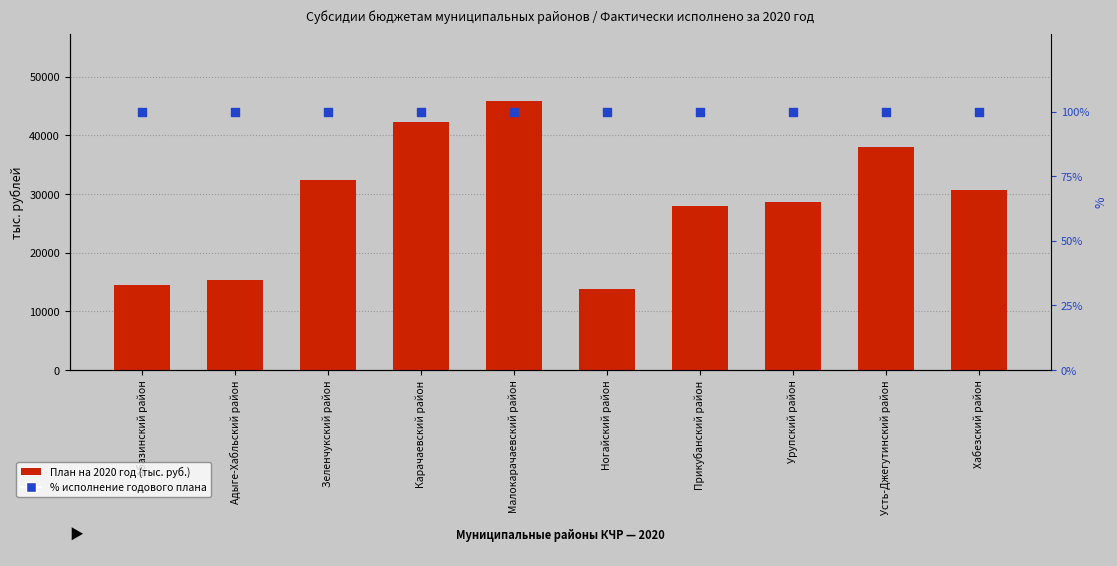

Which series reaches the maximum Y coordinate?

План на 2020 год